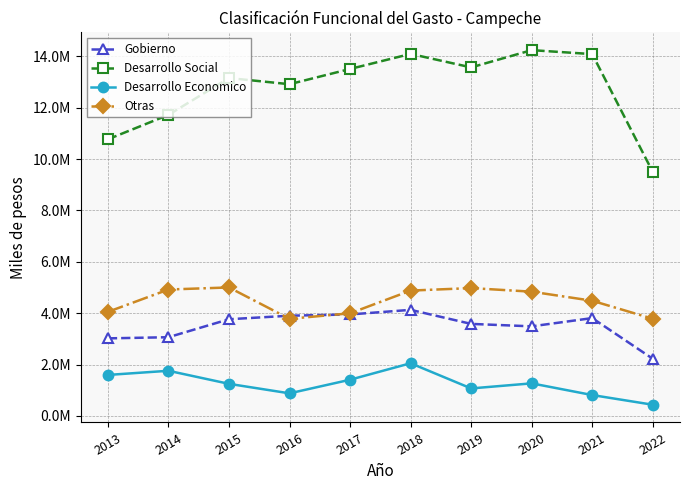

True or false: Otras and Desarrollo Economico intersect in this chart.

False